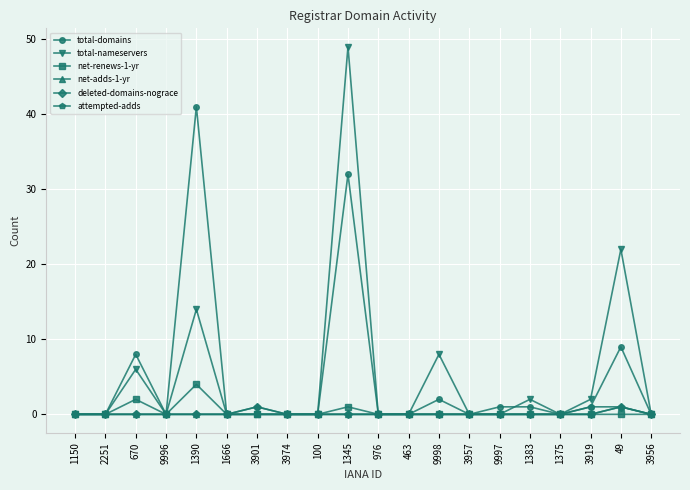

What is the value of the total-domains point at the 5th from the left?

41